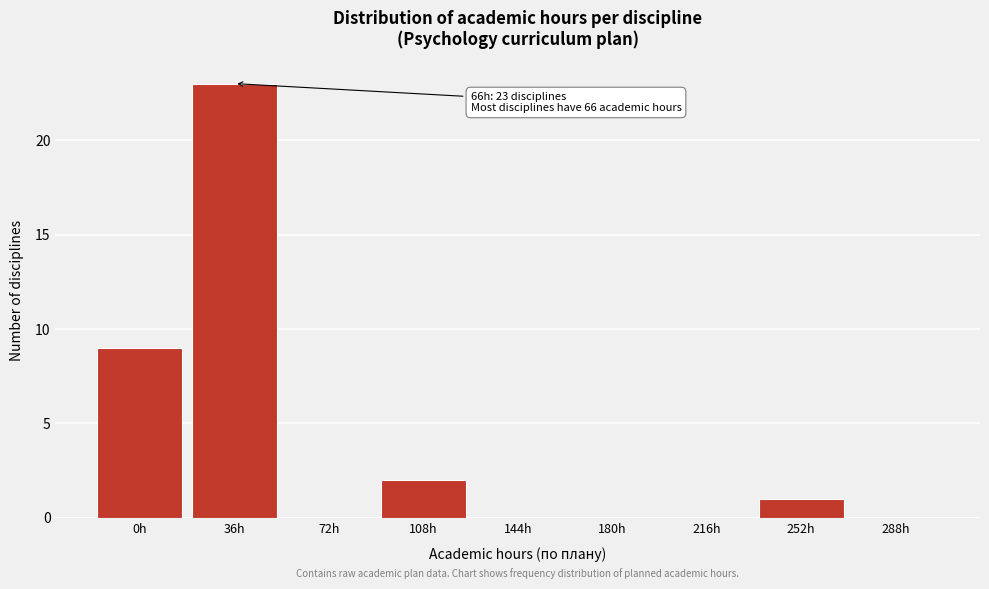

Reading left to right, extract all data points from this chart.

0h=9	36h=23	72h=0	108h=2	144h=0	180h=0	216h=0	252h=1	288h=0